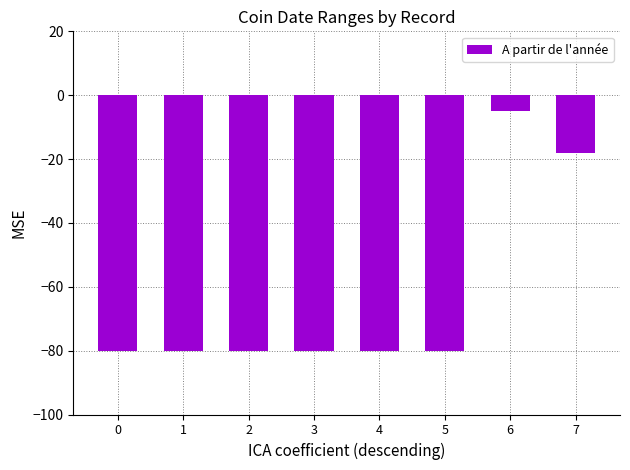

What is the smallest value displayed?

-80